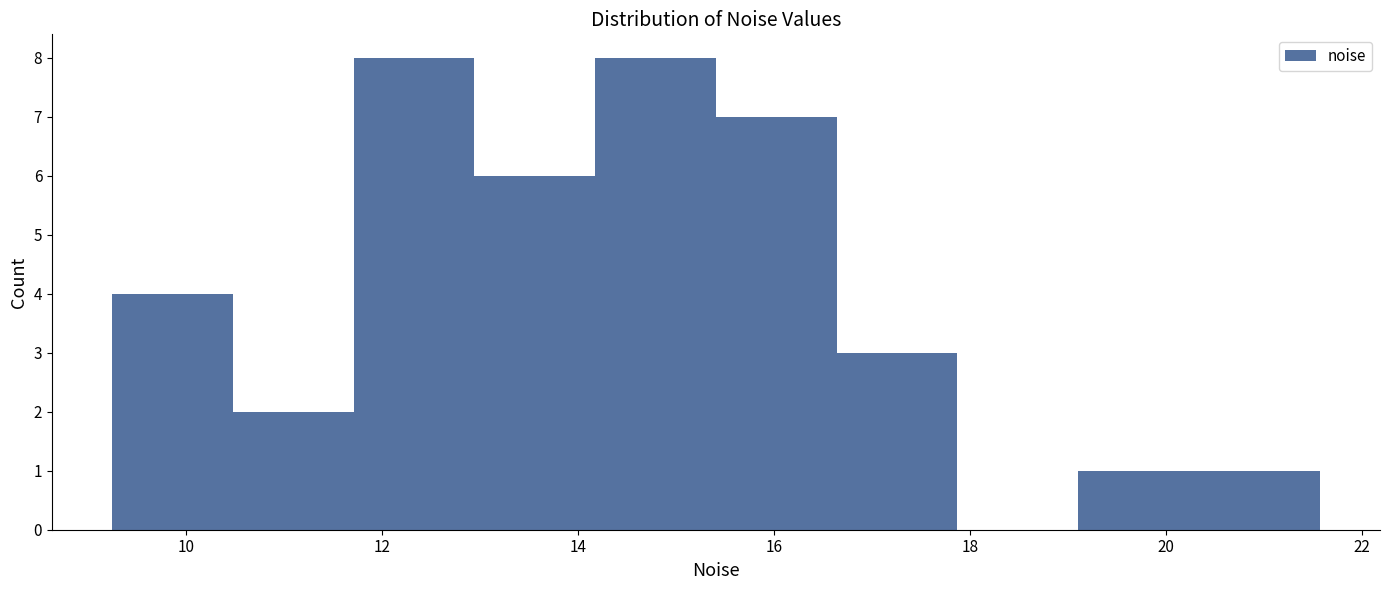

How tall is the bar that spans 13.0 to 14.2 on the x-axis? Neither the bar edges nor the heights are printed on the chart, so give them approximately, as read against the axes.

6